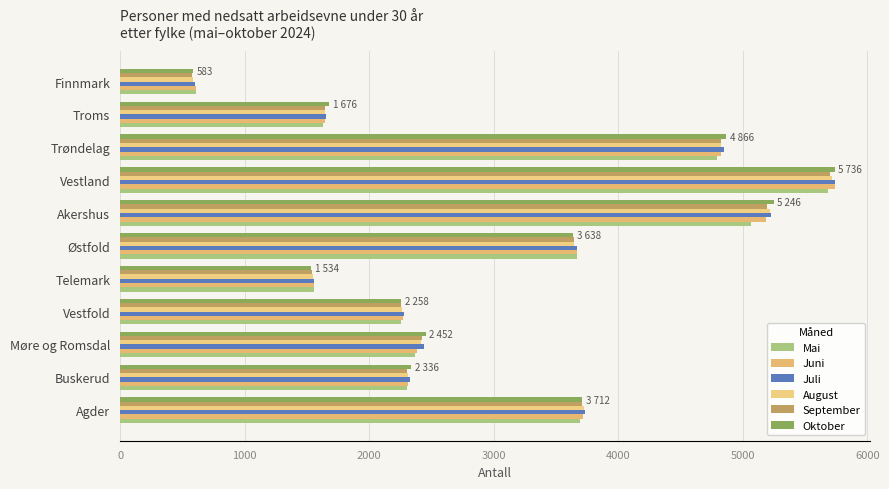

Which series has the largest range (max minus min)?

Oktober